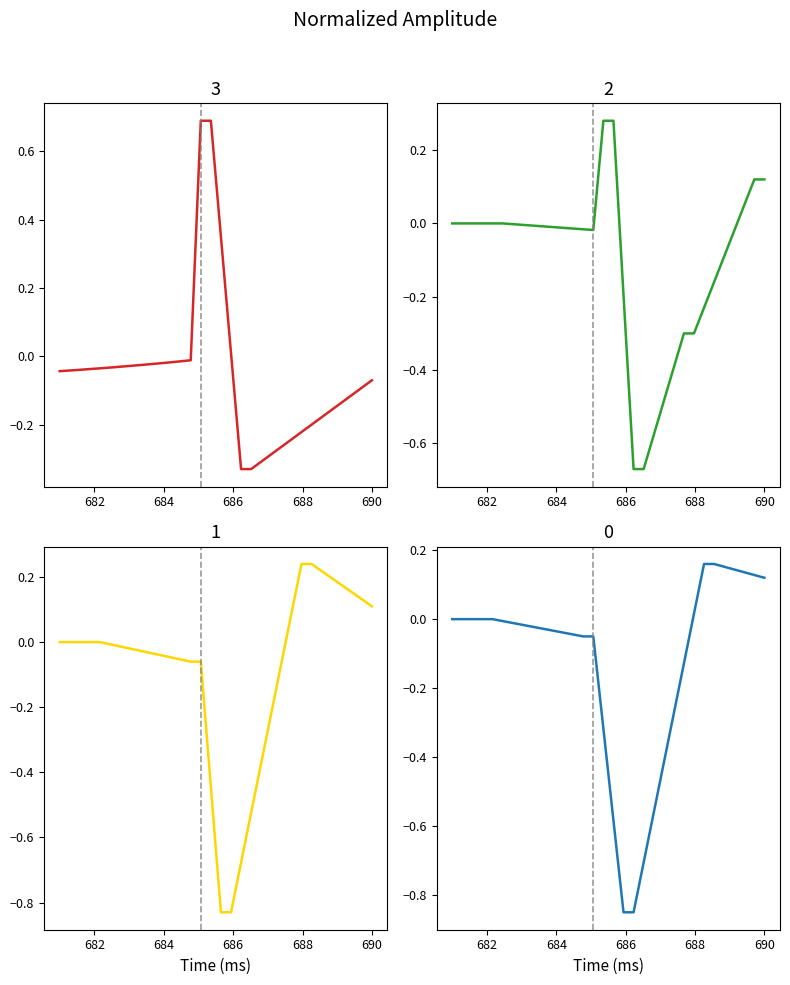

True or false: Series 0 has more than 2 interior local peaks.

False